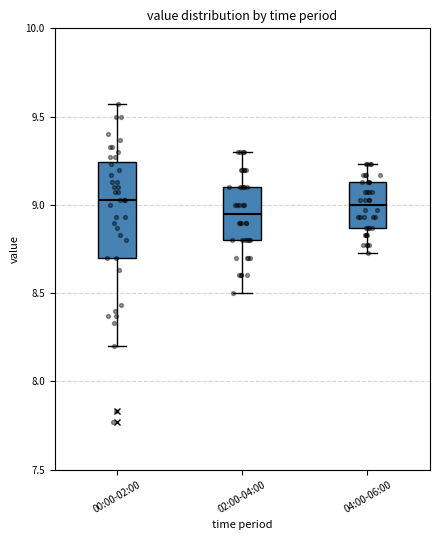

Which box's median line is the lowest?

02:00-04:00